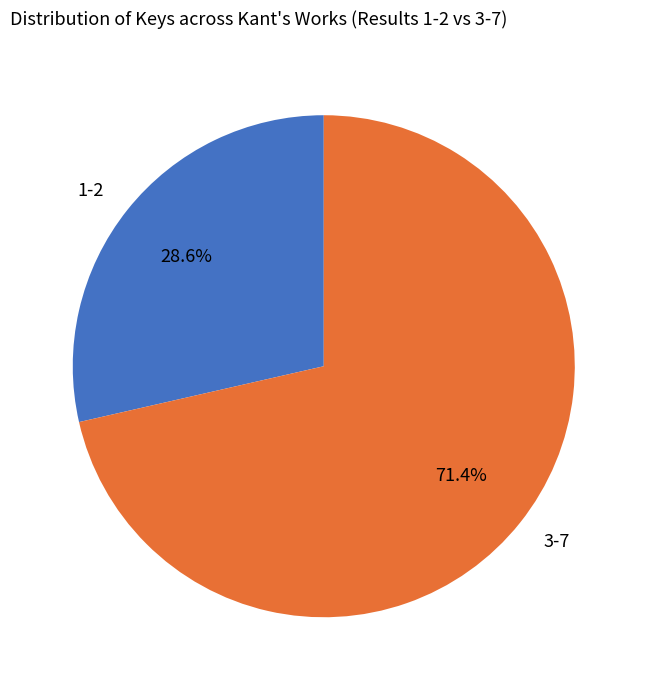

Is there a majority slice in this chart?

Yes